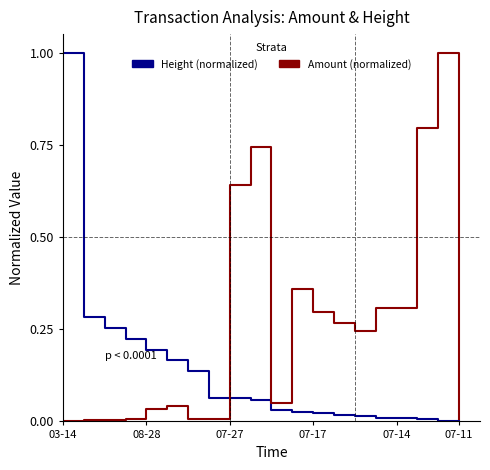

Is this an area chart (filled region under the line)?

No